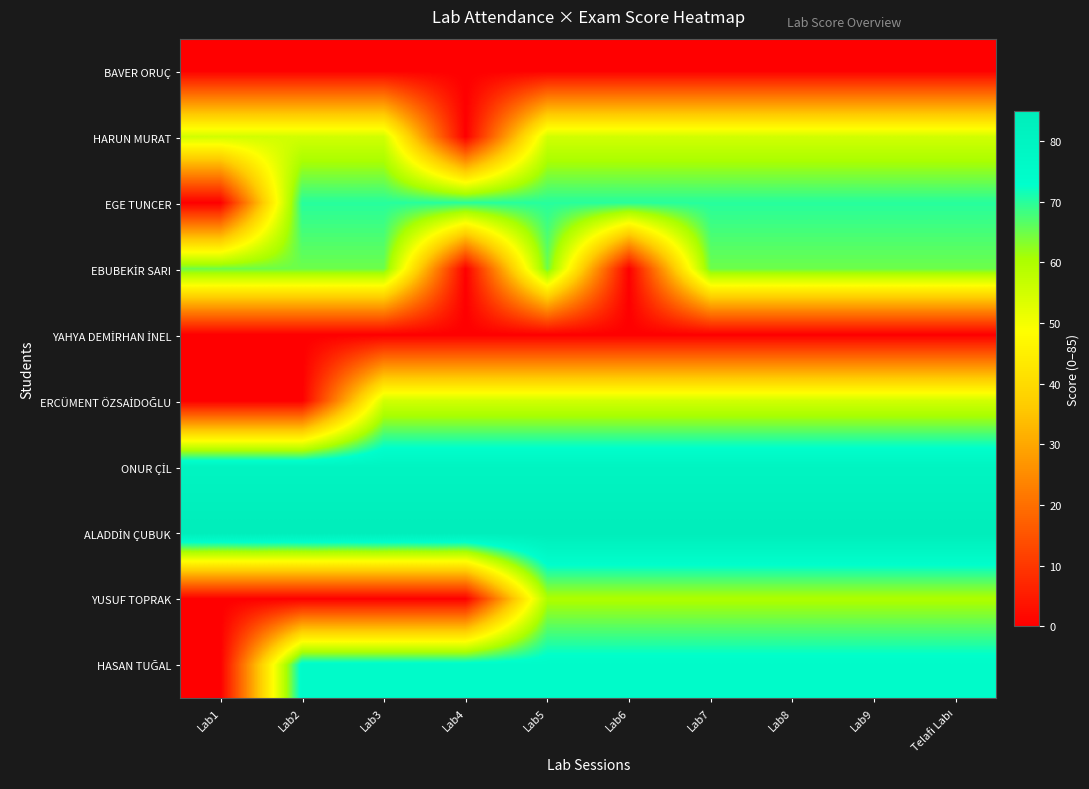

What is the maximum value shown in the chart?

85